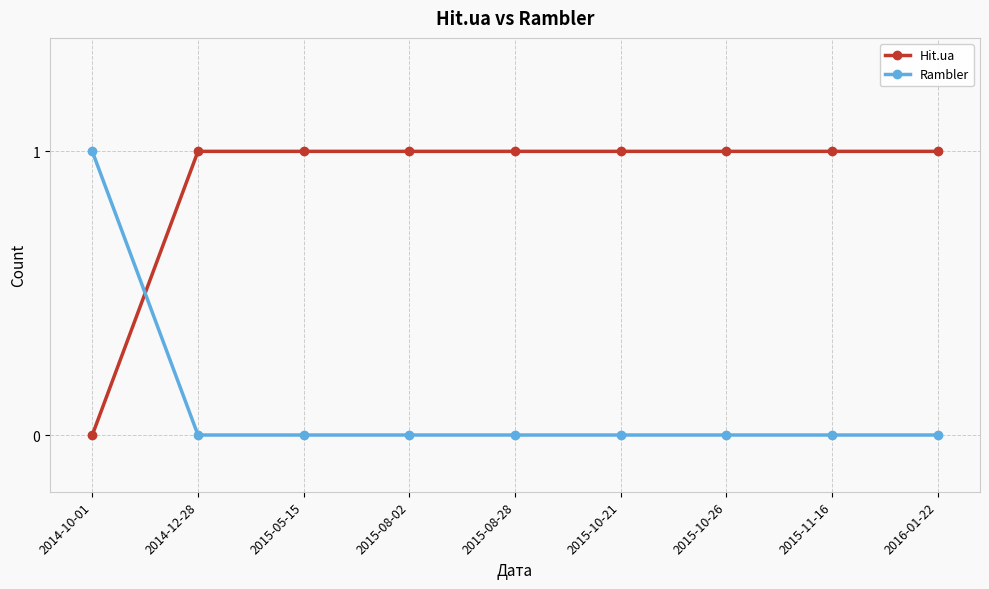

True or false: Hit.ua has a value of 1 at 2015-08-28.

True